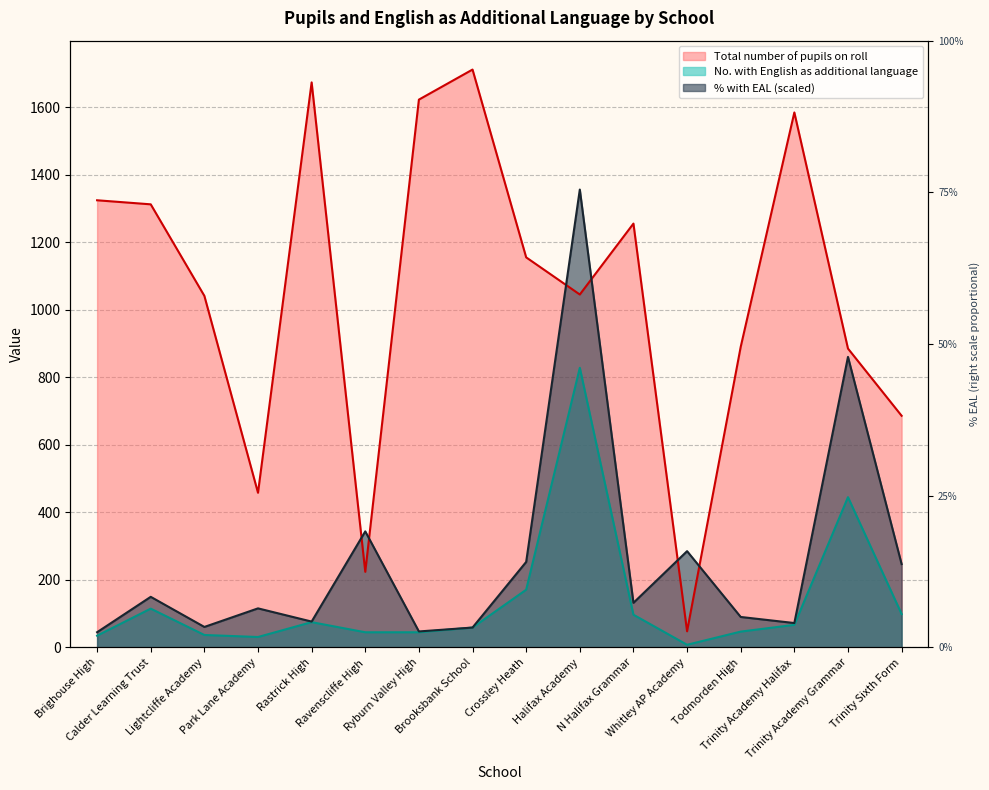

True or false: No. with English as additional language and Total number of pupils on roll cross at least once.

False